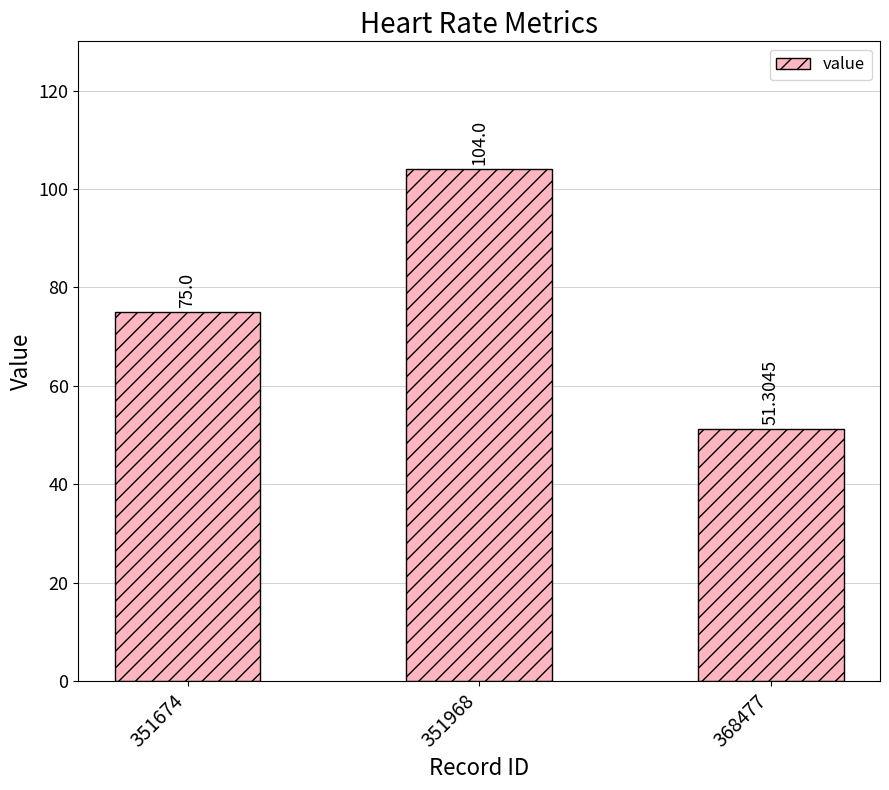

Rank the categories by value from lowest to highest.

368477, 351674, 351968